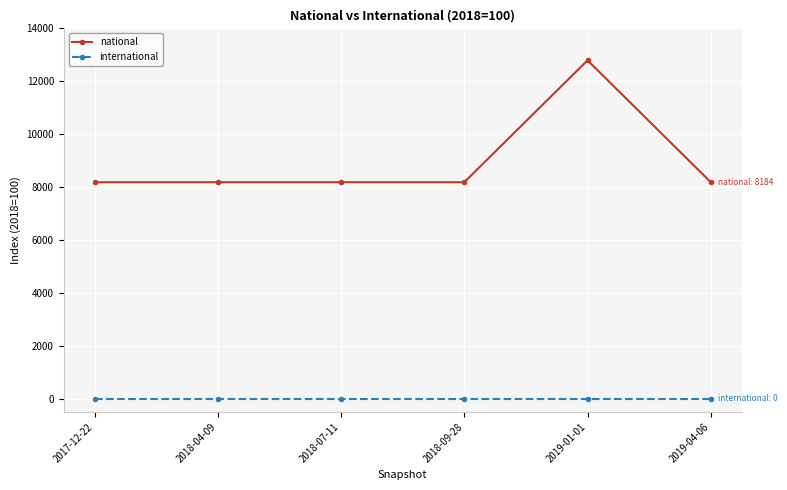

True or false: international and national cross at least once.

False